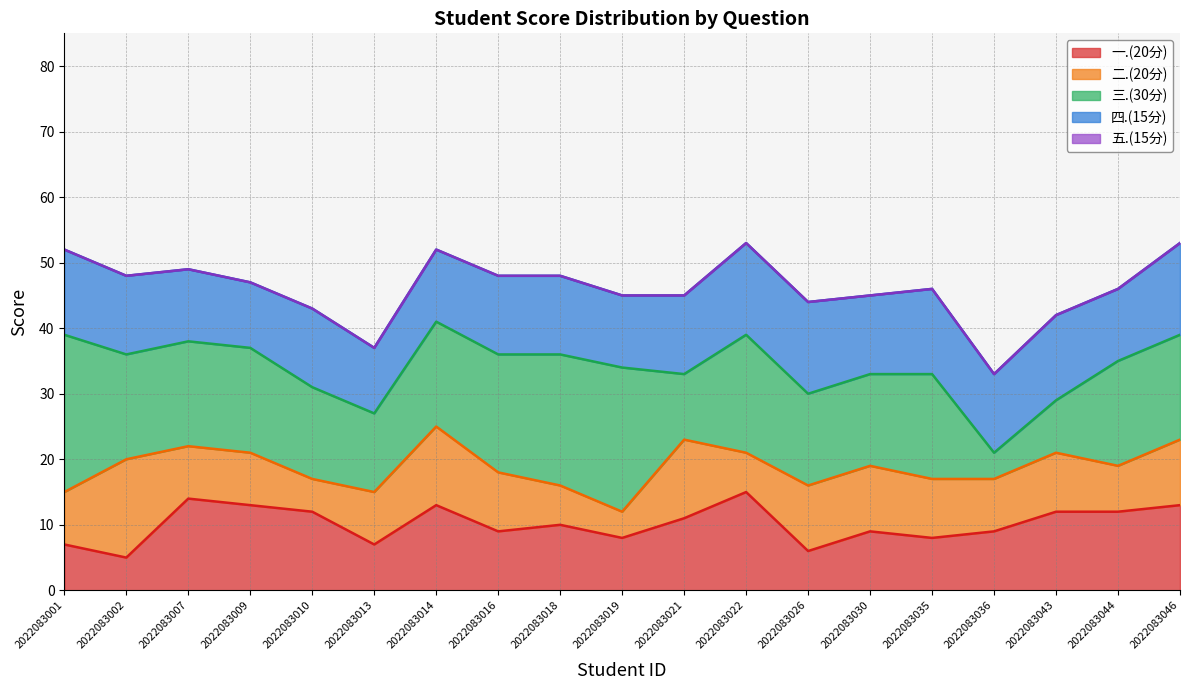

At which category does 三.(30分) reach its first local peak?

2022083019